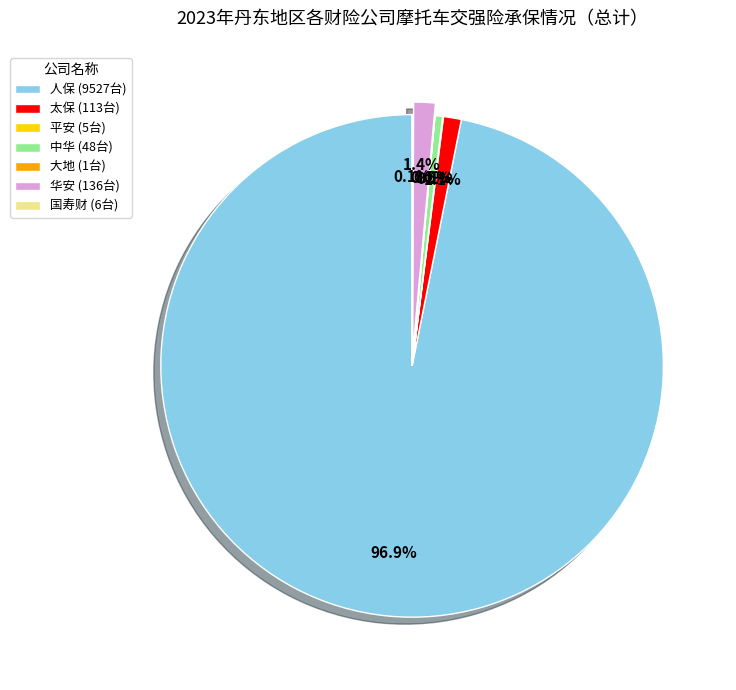

To the nearest percent, what is the difference between the largest and smallest slice percentages?

97%